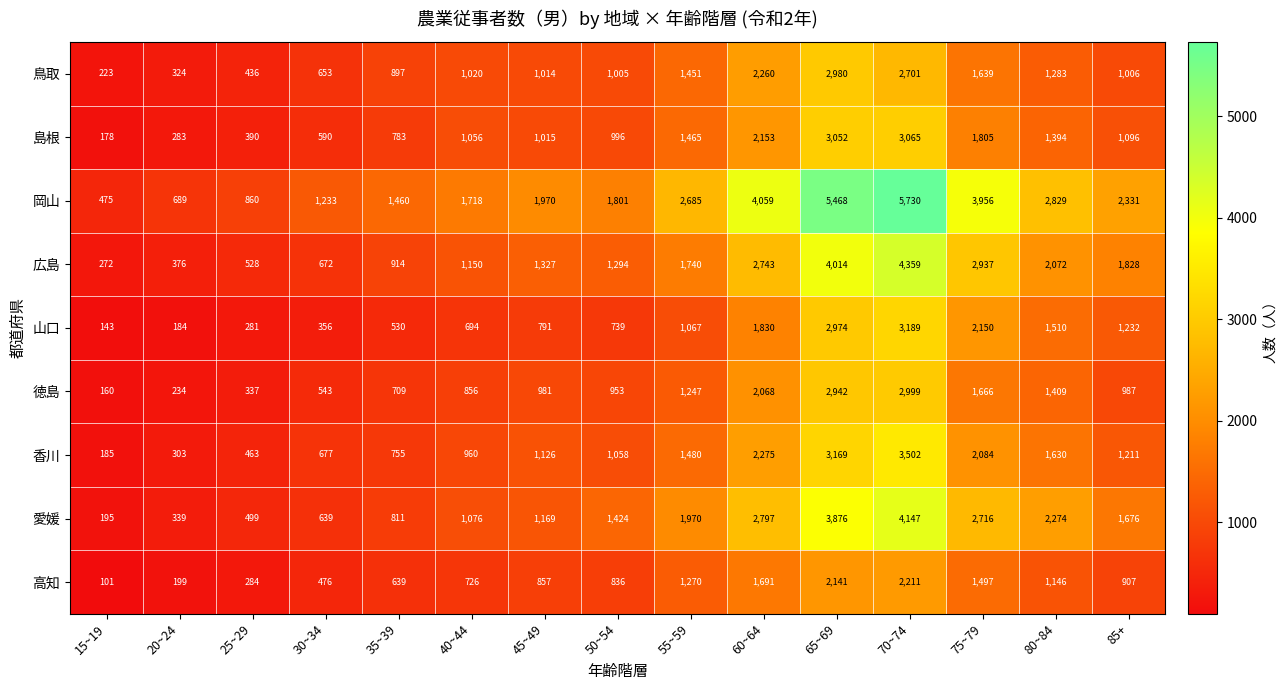

Which series has the largest range (max minus min)?

岡山